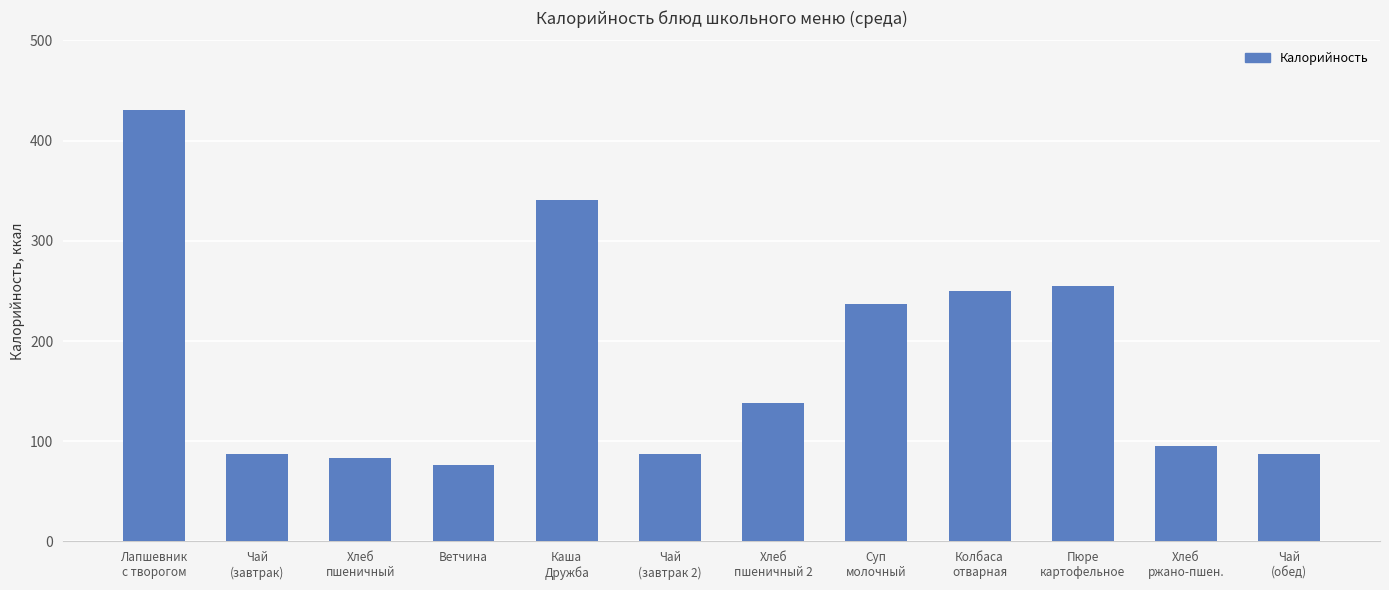

What is the sum of all values?

2167